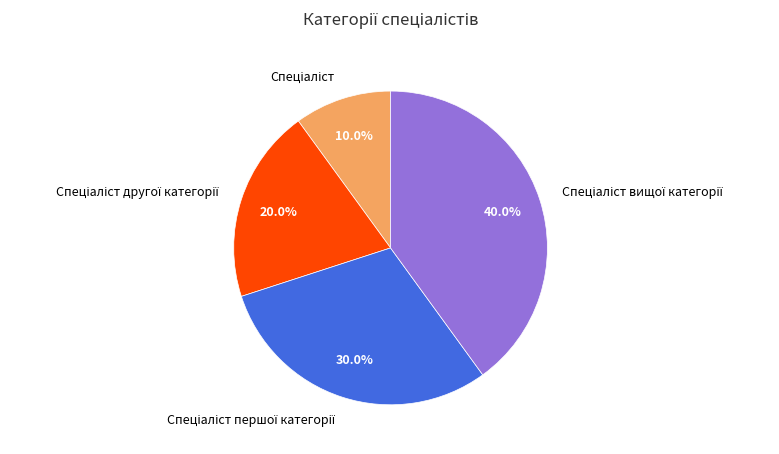

Is there a majority slice in this chart?

No